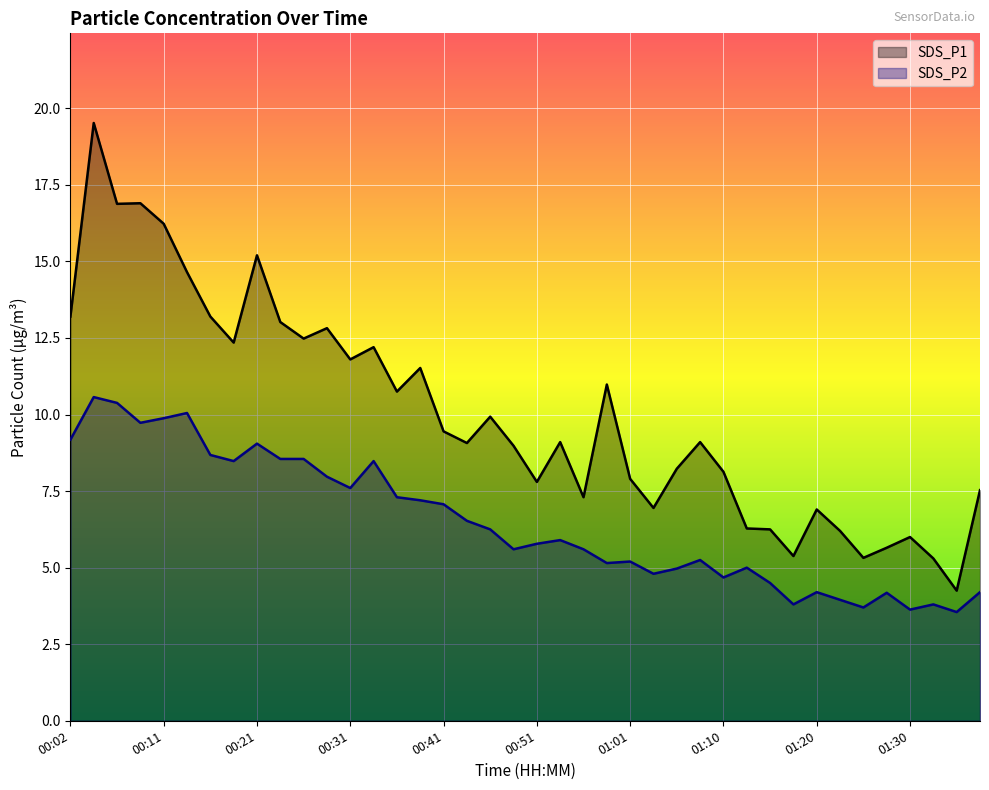

Which category has the lowest value in the SDS_P2 series?

01:35